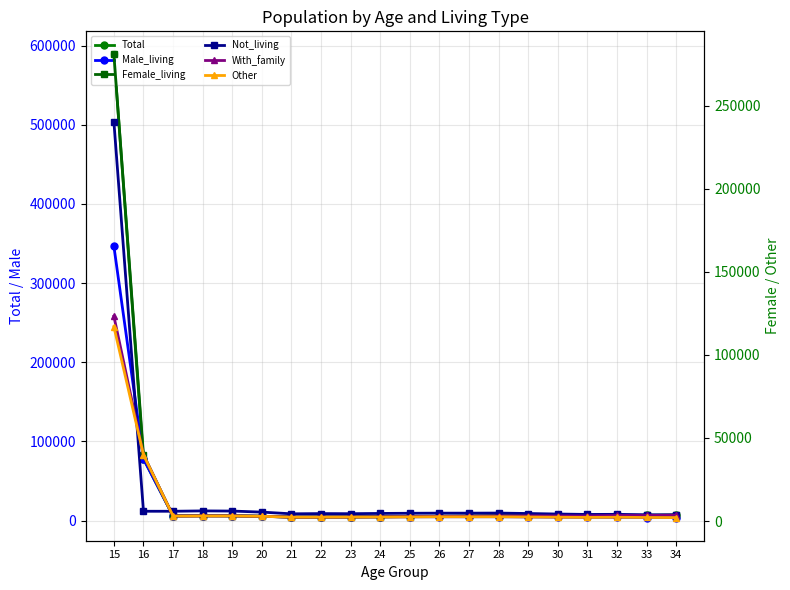

List the labels in order of Male_living value, largest first.

15, 16, 18, 19, 17, 20, 28, 26, 27, 25, 24, 29, 22, 23, 21, 30, 32, 31, 33, 34